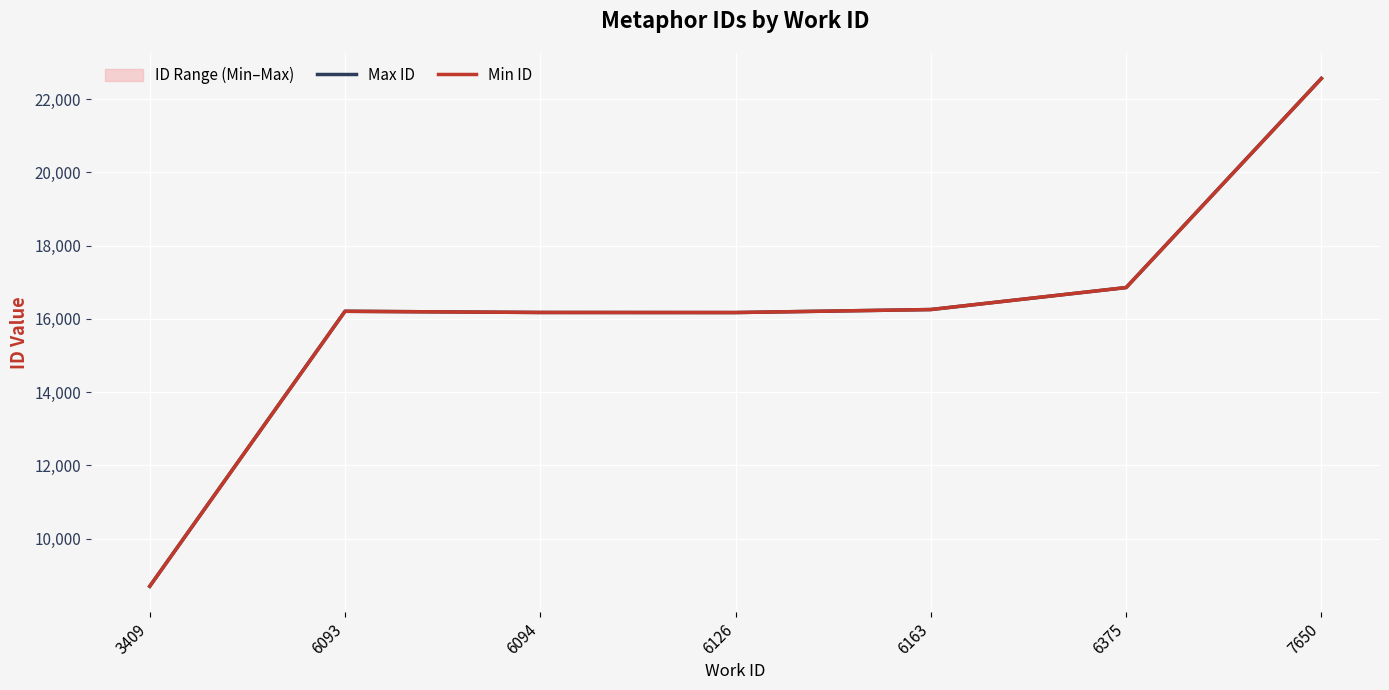

Is this an area chart (filled region under the line)?

No